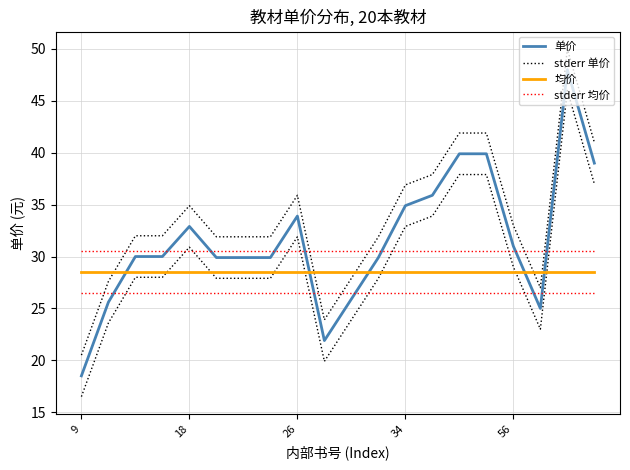

What is the label of the 5th point from the right?

15